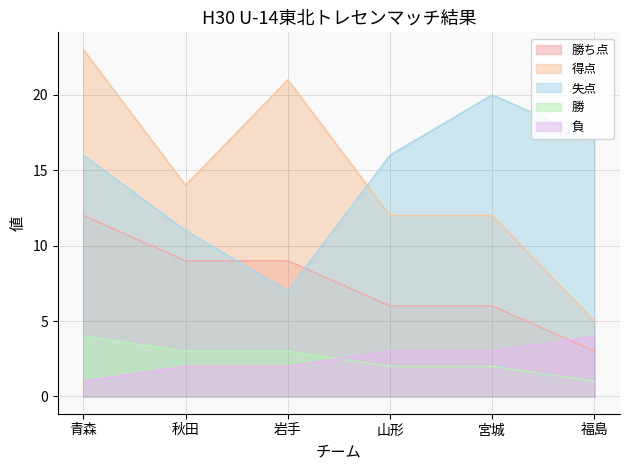

What is the lowest value of the 負 series?

1